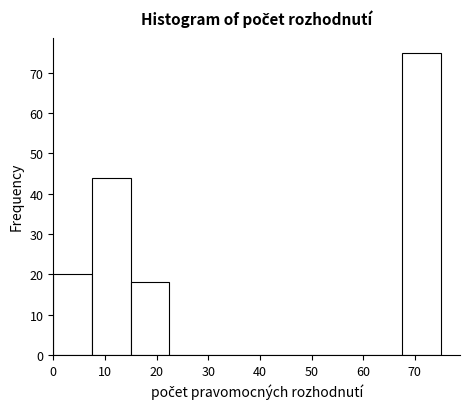

Reading left to right, transcribe this chart: for each bar, give the range it covers on the x-axis and its height. Neither the bar edges nor the heights are printed on the chart, so give them approximately, as read against the axes.

0.0 to 7.5: 20
7.5 to 15.0: 44
15.0 to 22.5: 18
22.5 to 30.0: 0
30.0 to 37.5: 0
37.5 to 45.0: 0
45.0 to 52.5: 0
52.5 to 60.0: 0
60.0 to 67.5: 0
67.5 to 75.0: 75